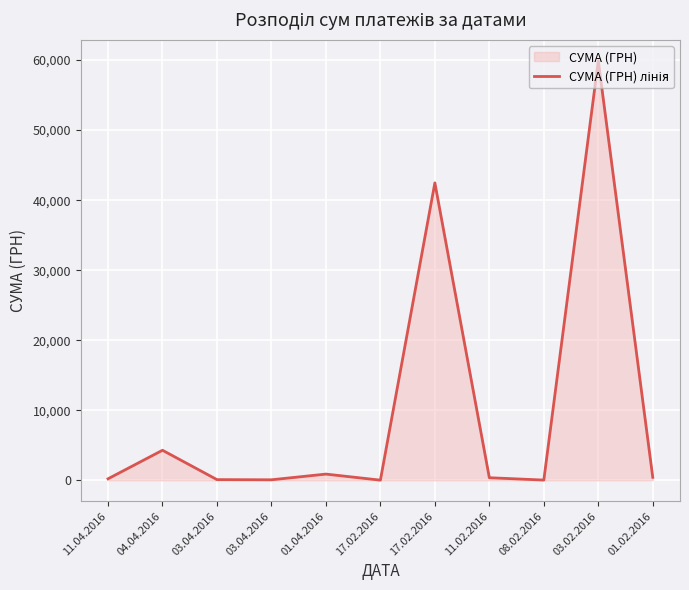

How many data points are less than 361?

5